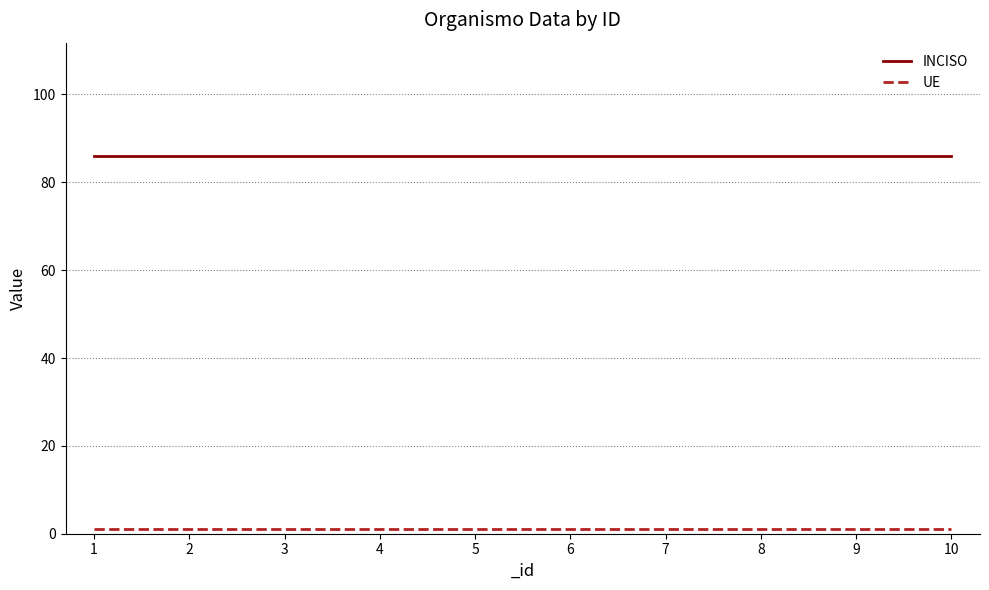

What is the maximum value shown in the chart?

86